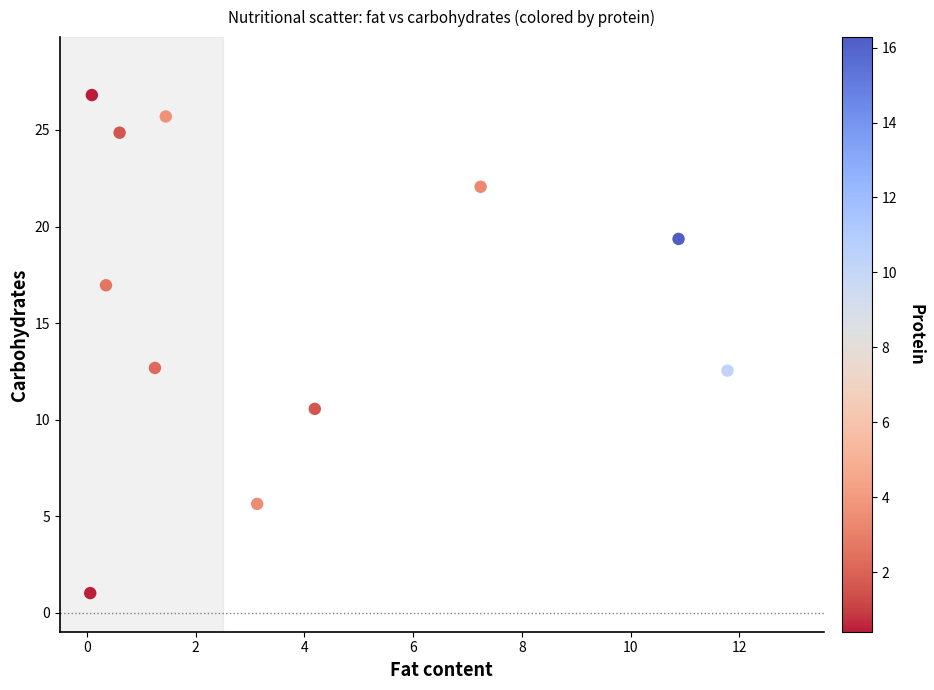

What is the average Y value?

16.2